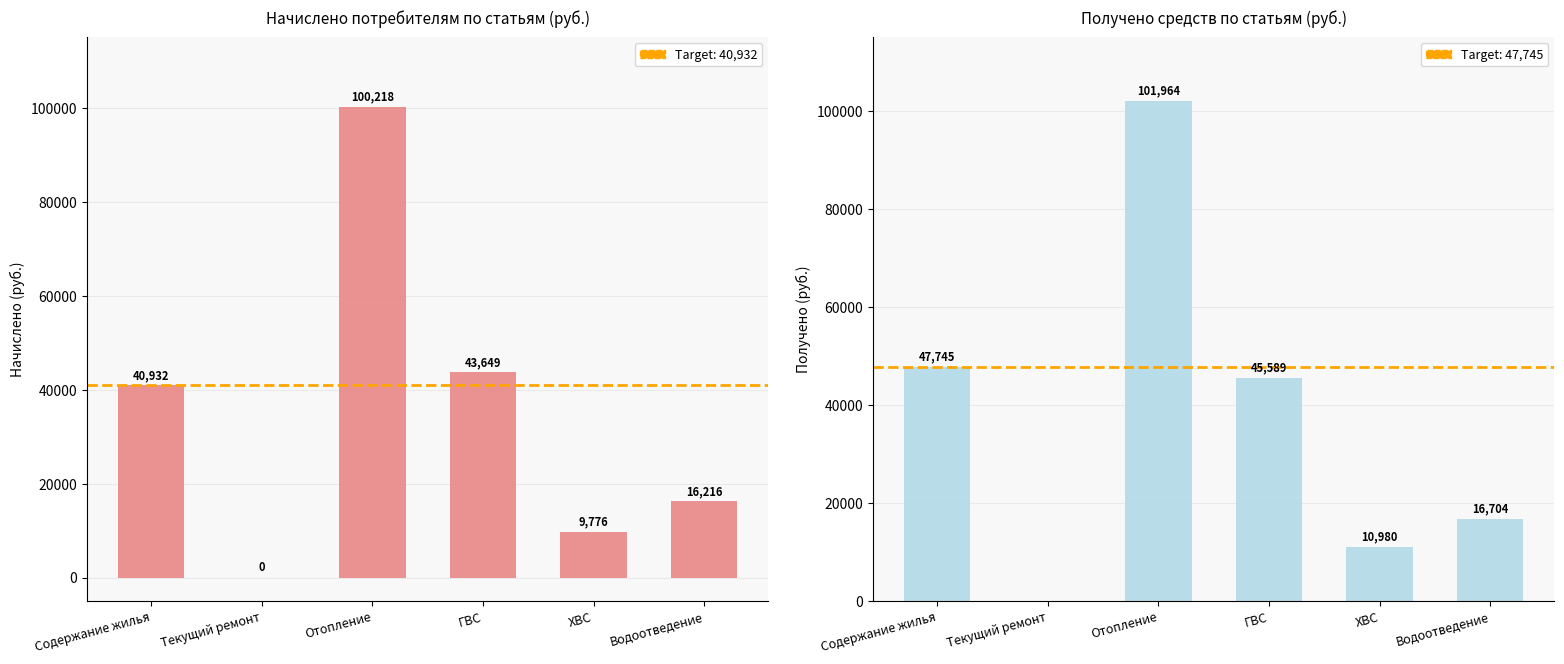

What is the value of the Получено bar at the 6th from the left?

16704.4